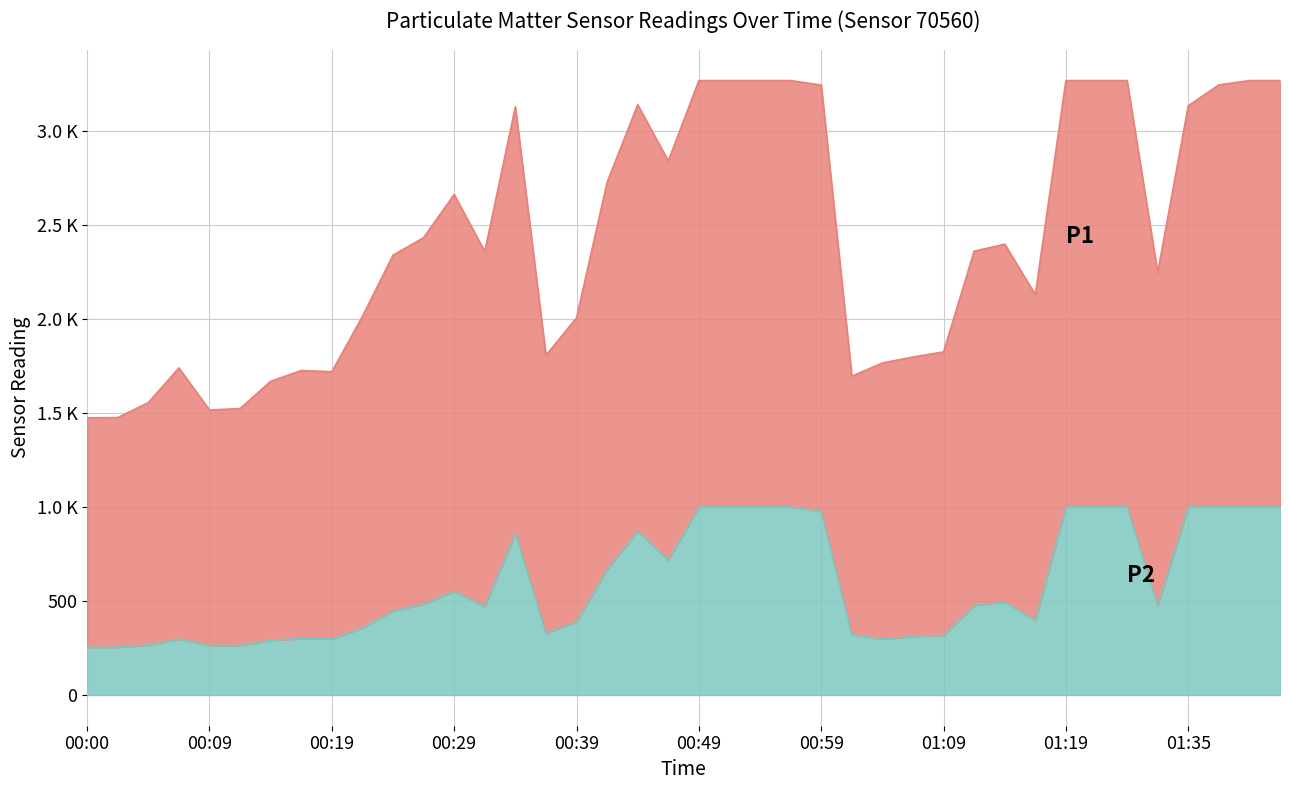

True or false: P1 and P2 cross at least once.

False